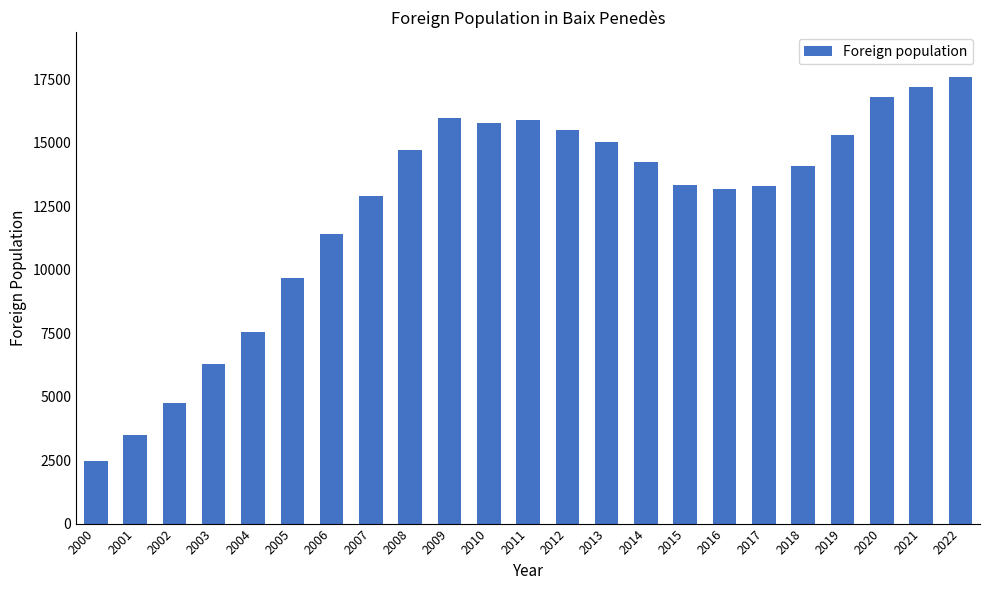

What is the sum of the values at 2006 and 2015?

24712